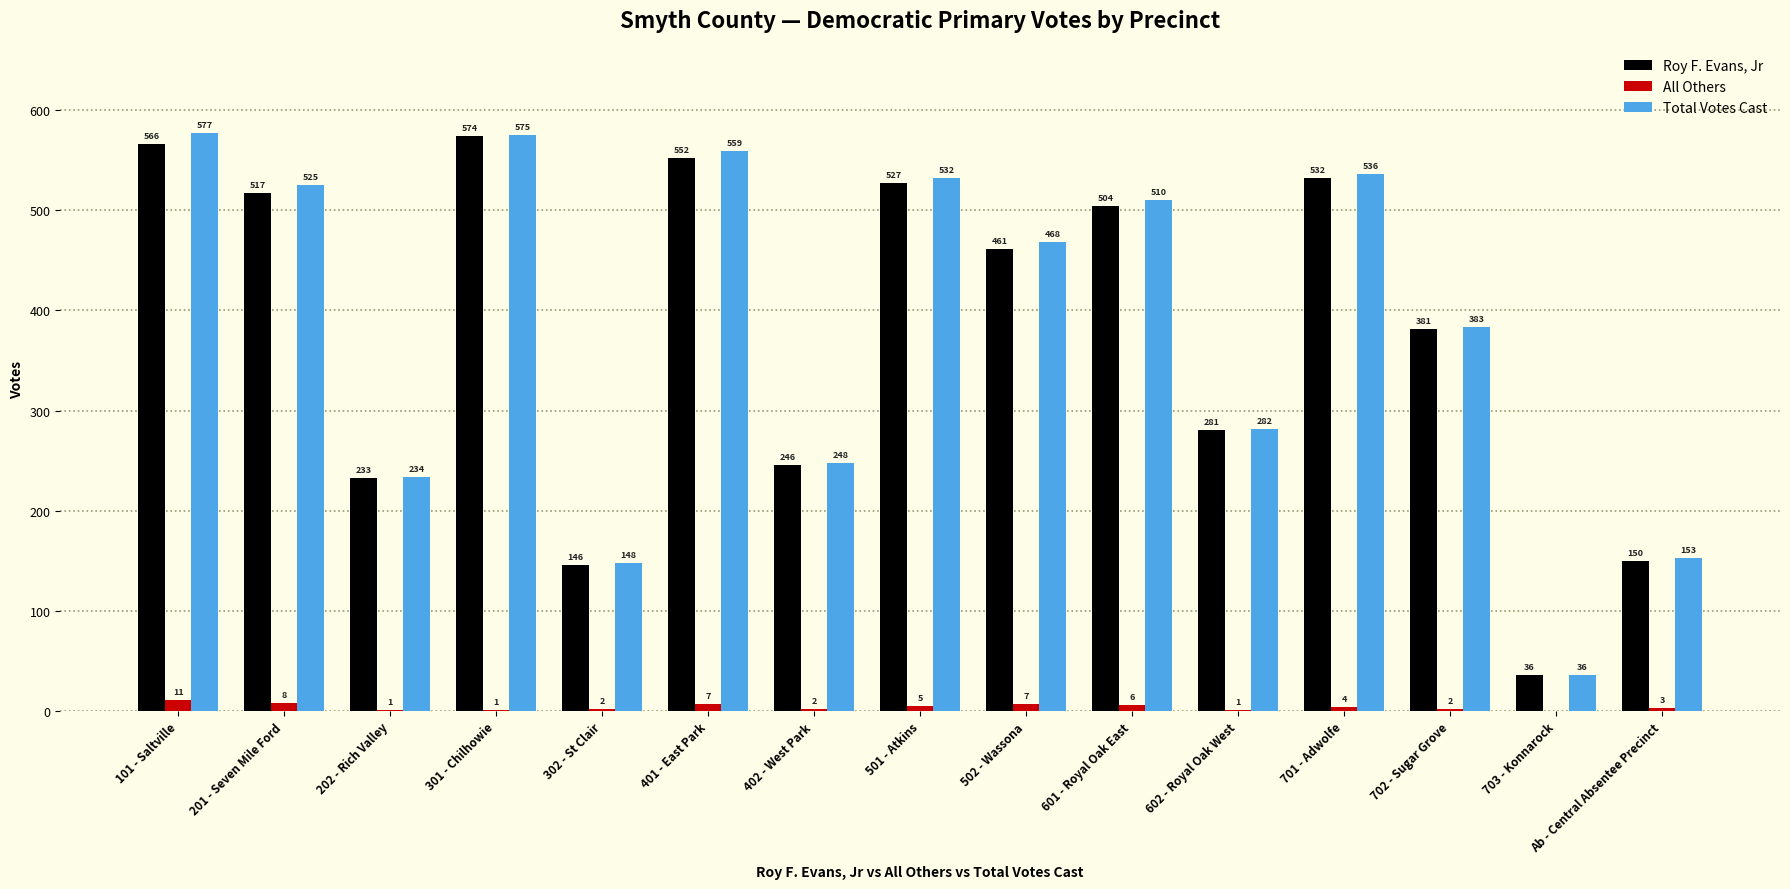

What is the total value across all series at 701 - Adwolfe?

1072